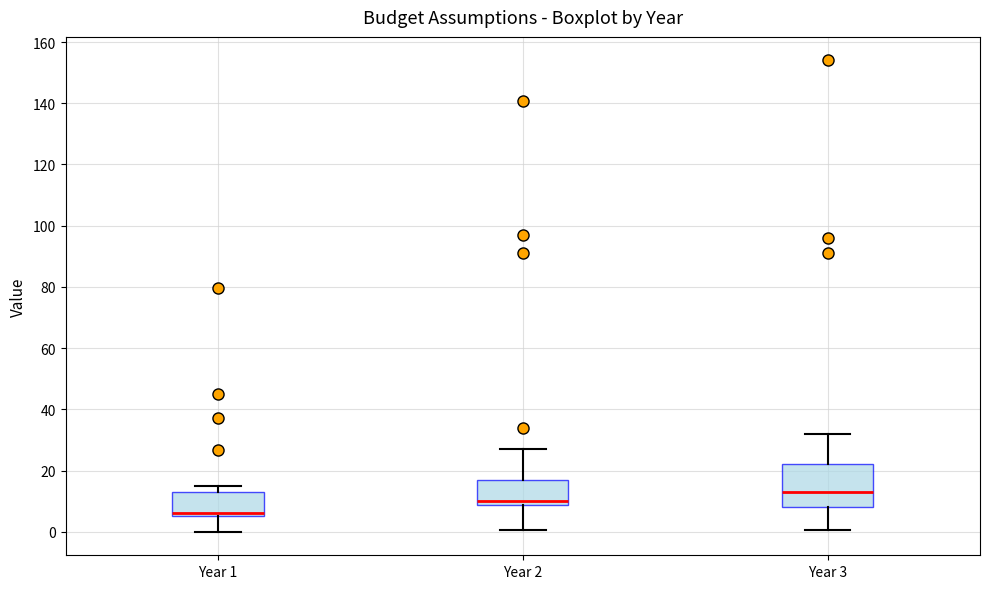

Reading left to right, transcribe this box plot: for each box, give where its median line is, the range the box spans, and where its two whiskers end, as read against the y-axis. The values are not printed on the chart, so give them approximately, as read against the axis.

Year 1: median 6 (just above the box's lower edge), box 6 to 14, whiskers 0 to 16
Year 2: median 10, box 8 to 18, whiskers 0 to 28
Year 3: median 14, box 8 to 22, whiskers 0 to 32